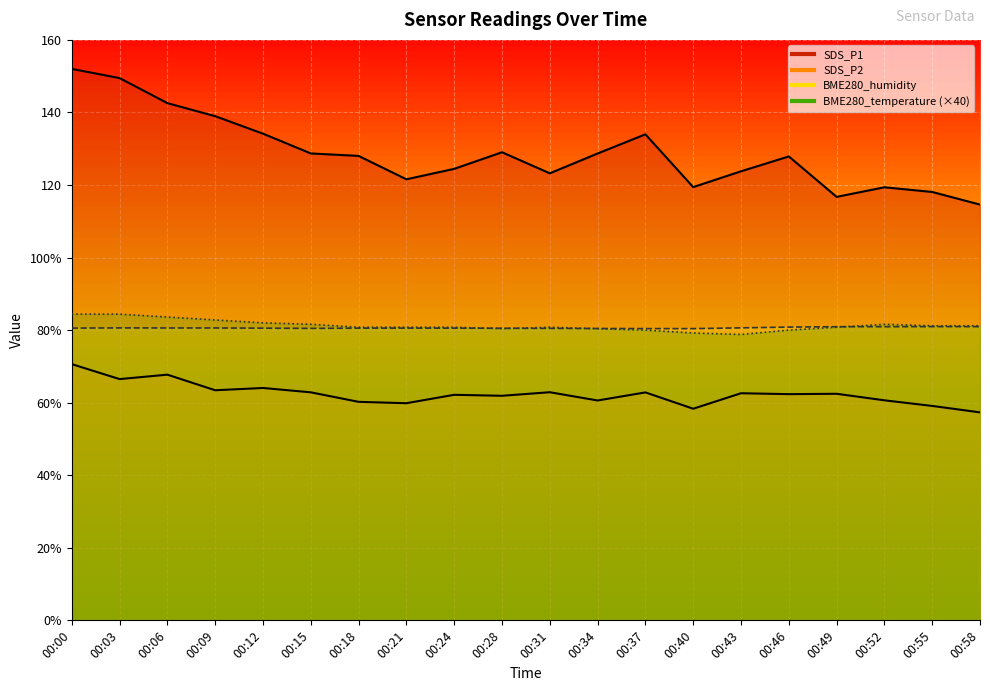

List the labels in order of BME280_humidity value, smallest first.

00:40, 00:37, 00:34, 00:31, 00:15, 00:28, 00:12, 00:18, 00:24, 00:00, 00:21, 00:06, 00:09, 00:03, 00:43, 00:46, 00:49, 00:52, 00:55, 00:58